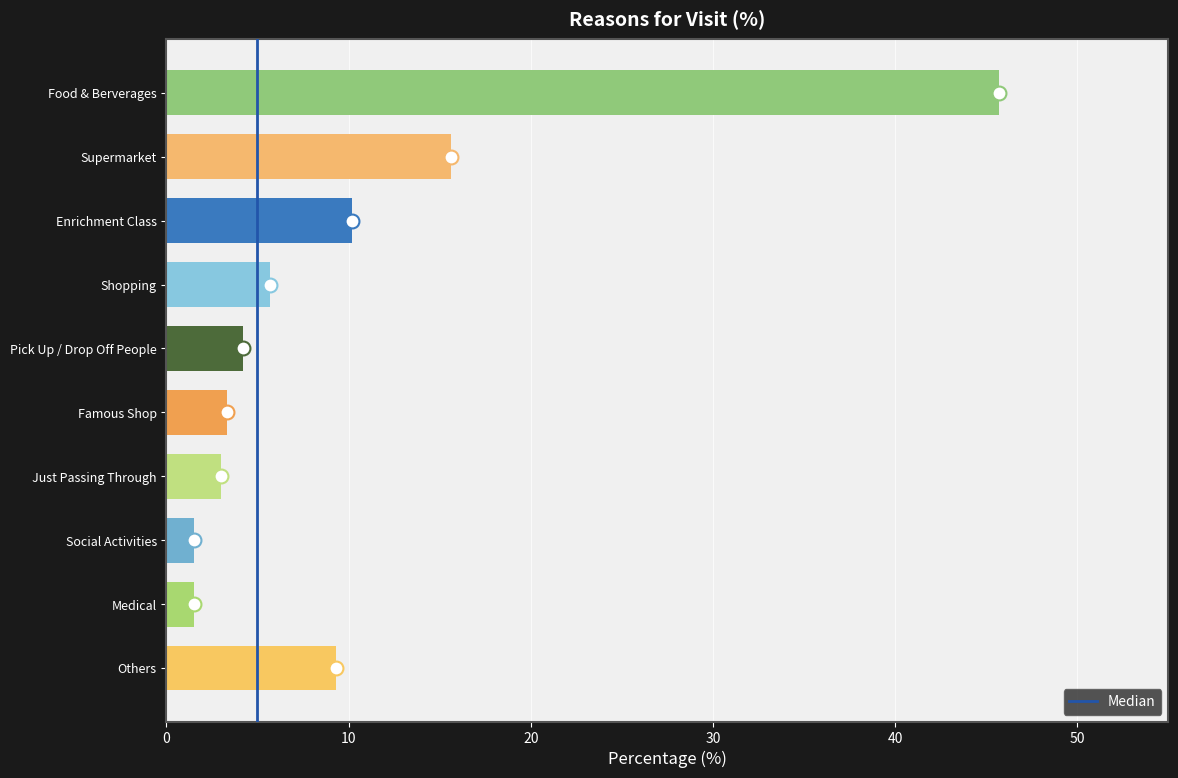

Reading bottom to top, extract all data points from this chart.

9.3	1.5	1.5	3.0	3.3	4.2	5.7	10.2	15.6	45.7